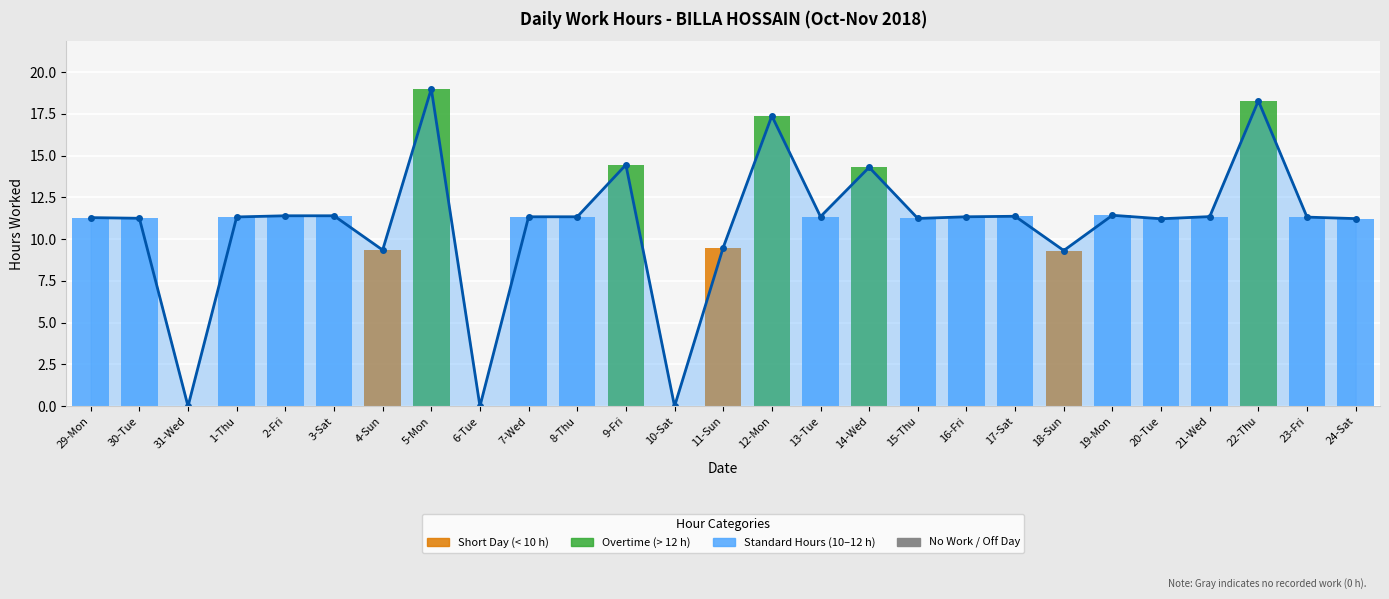

Rank the categories by value from lowest to highest.

31-Wed, 6-Tue, 10-Sat, 18-Sun, 4-Sun, 11-Sun, 20-Tue, 24-Sat, 15-Thu, 30-Tue, 29-Mon, 23-Fri, 1-Thu, 7-Wed, 8-Thu, 16-Fri, 13-Tue, 21-Wed, 17-Sat, 2-Fri, 3-Sat, 19-Mon, 14-Wed, 9-Fri, 12-Mon, 22-Thu, 5-Mon